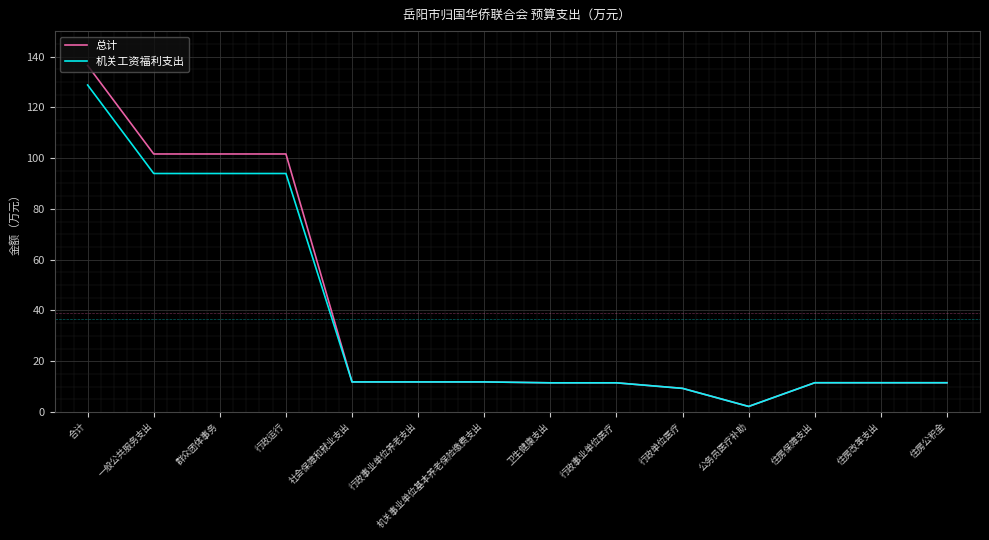

What is the difference between the maximum and minimum values in the 总计 series?

134.3